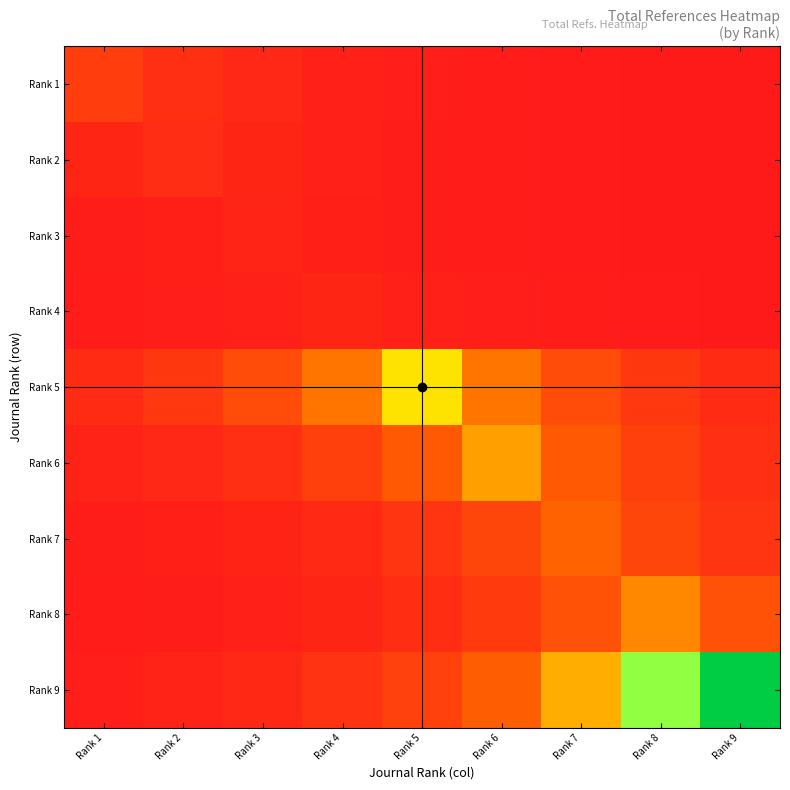

At which category is the sum across all series the highest?

Rank 9